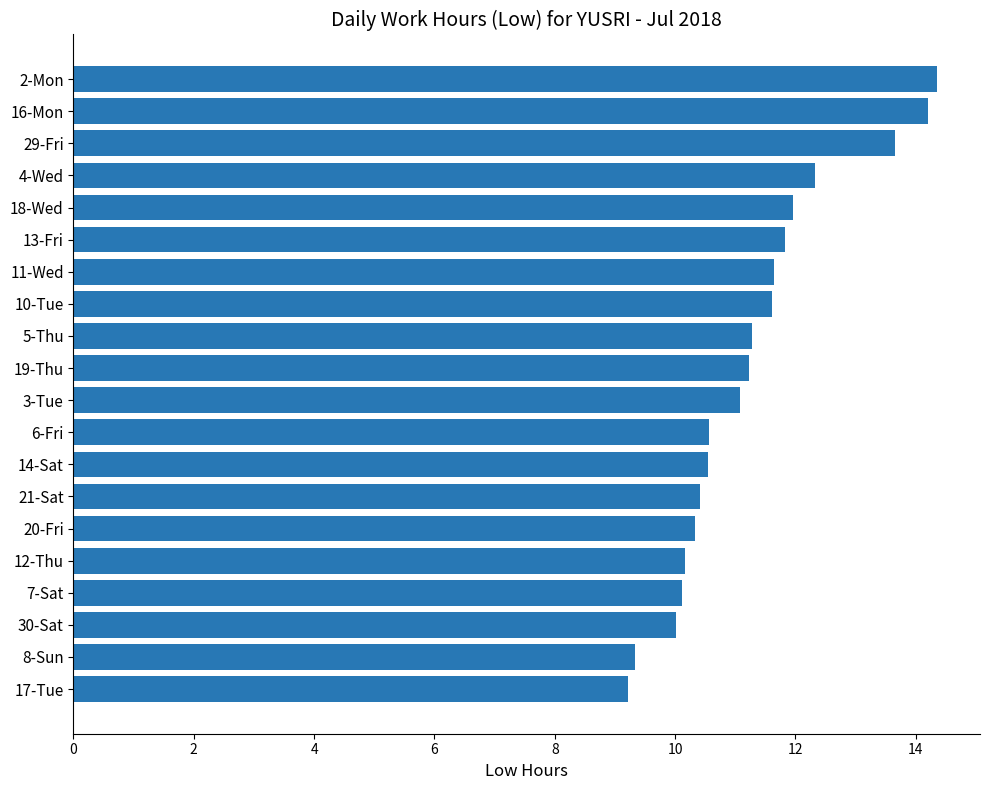

What is the ratio of the value at 12-Thu to the value at 16-Mon?

0.7